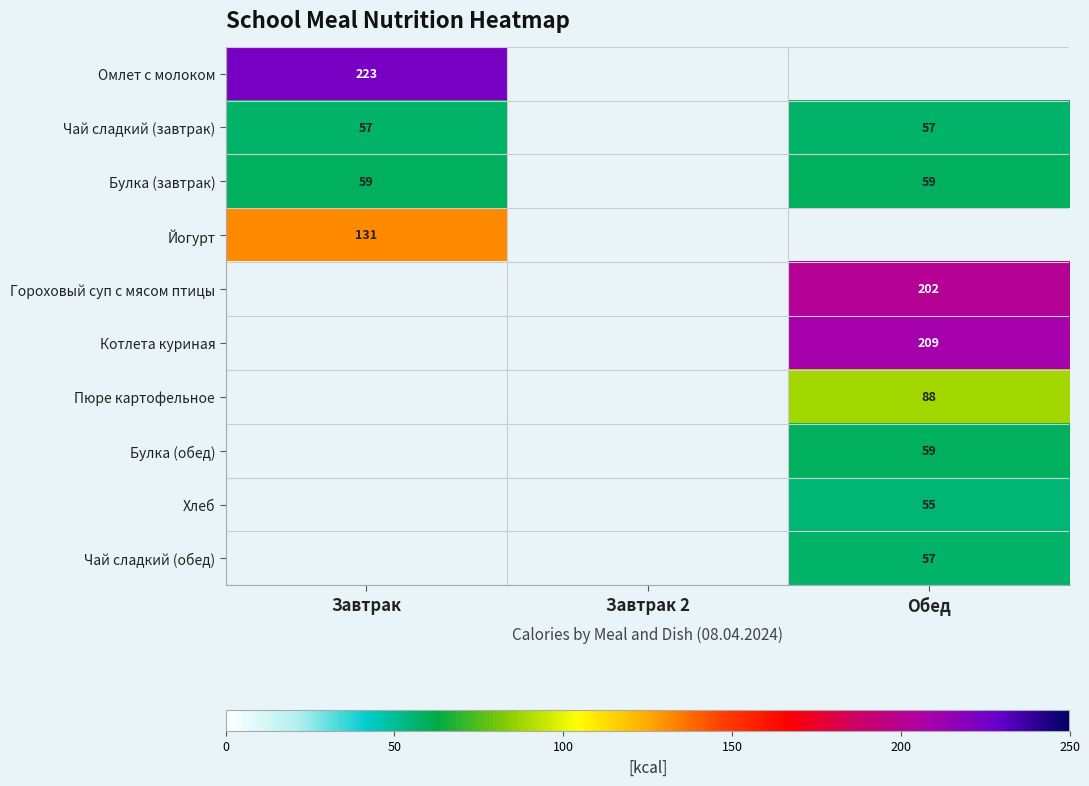

The Котлета куриная series shows 311 at Обед. True or false?

False